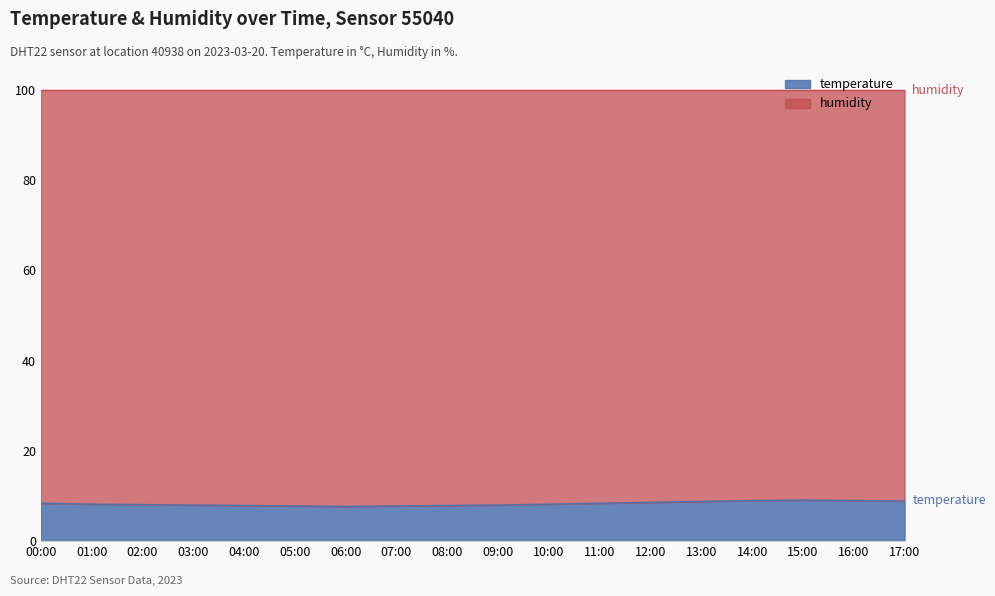

Rank the categories by value from lowest to highest.

06:00, 05:00, 07:00, 04:00, 08:00, 03:00, 09:00, 02:00, 01:00, 10:00, 00:00, 11:00, 12:00, 13:00, 17:00, 14:00, 16:00, 15:00